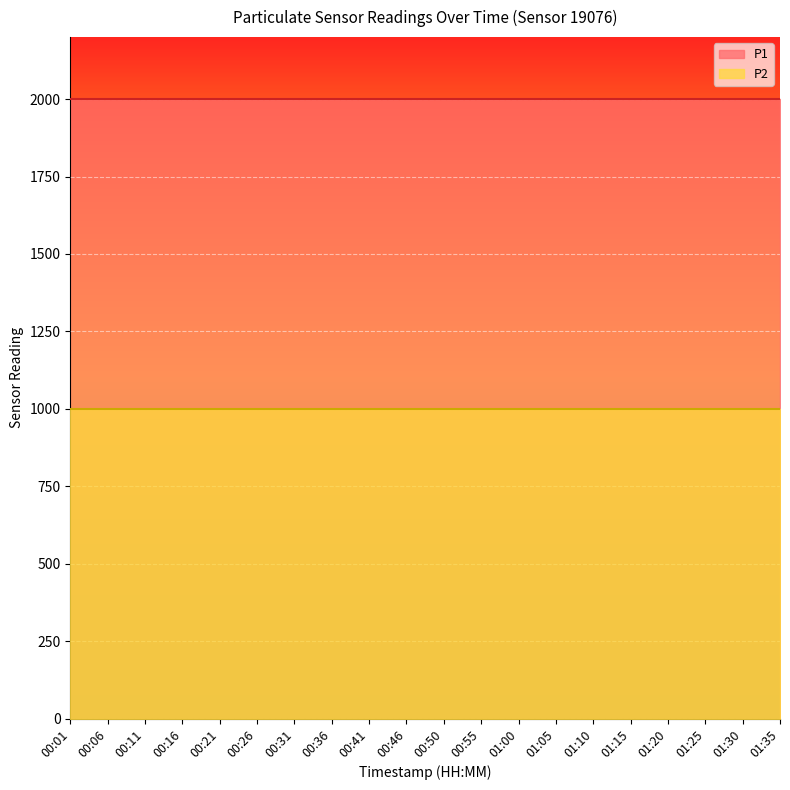

What is the spread (max minus min) of values at 00:01?

1000.0